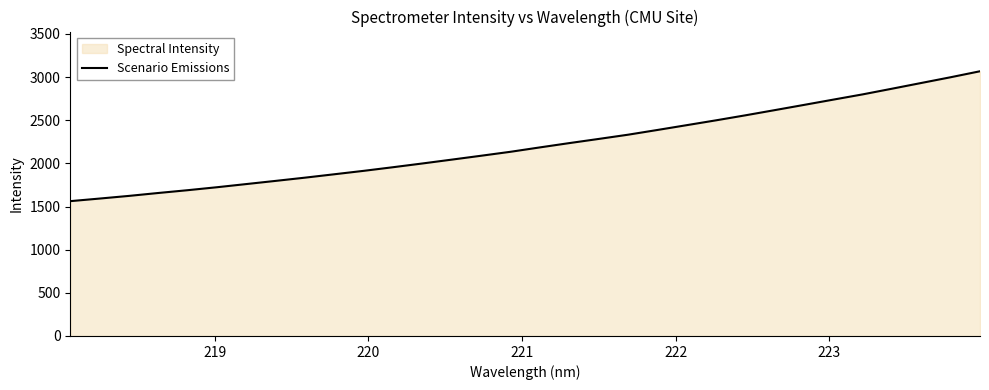

What is the greatest value displayed?

3067.0